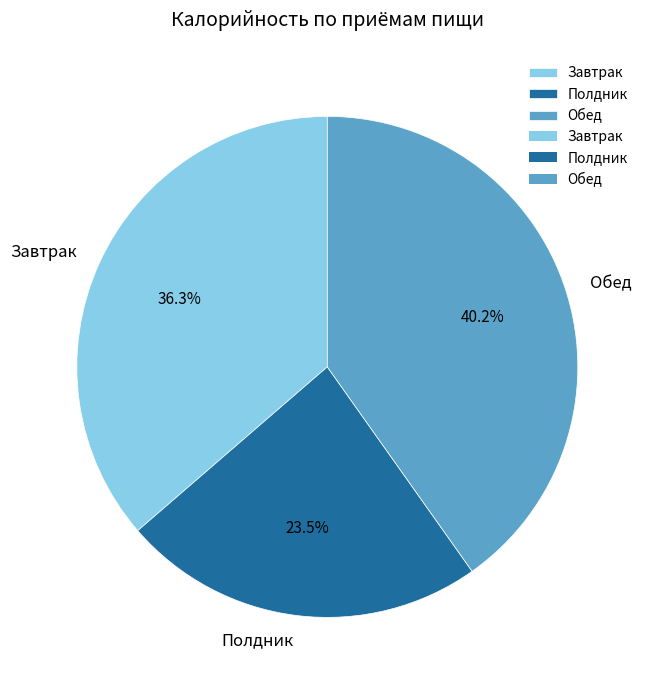

Between Завтрак and Полдник, which is larger?

Завтрак